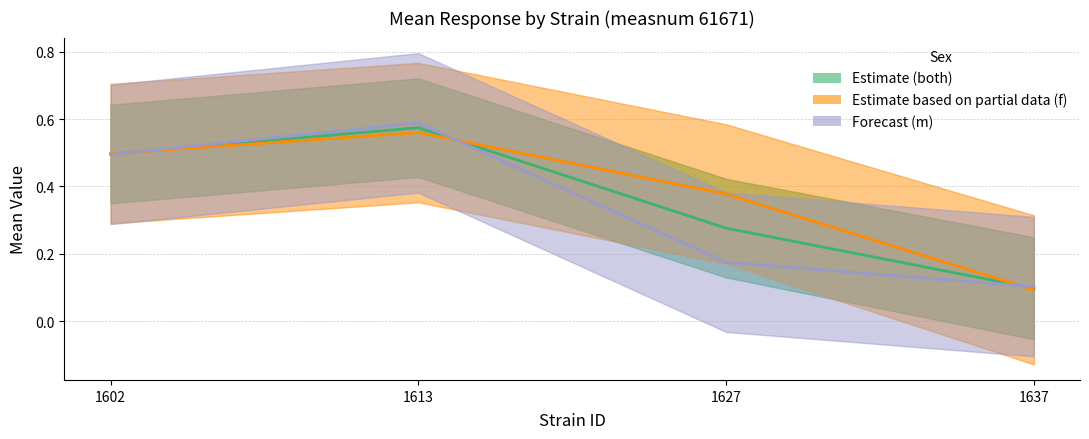

How many categories are shown in the chart?

4